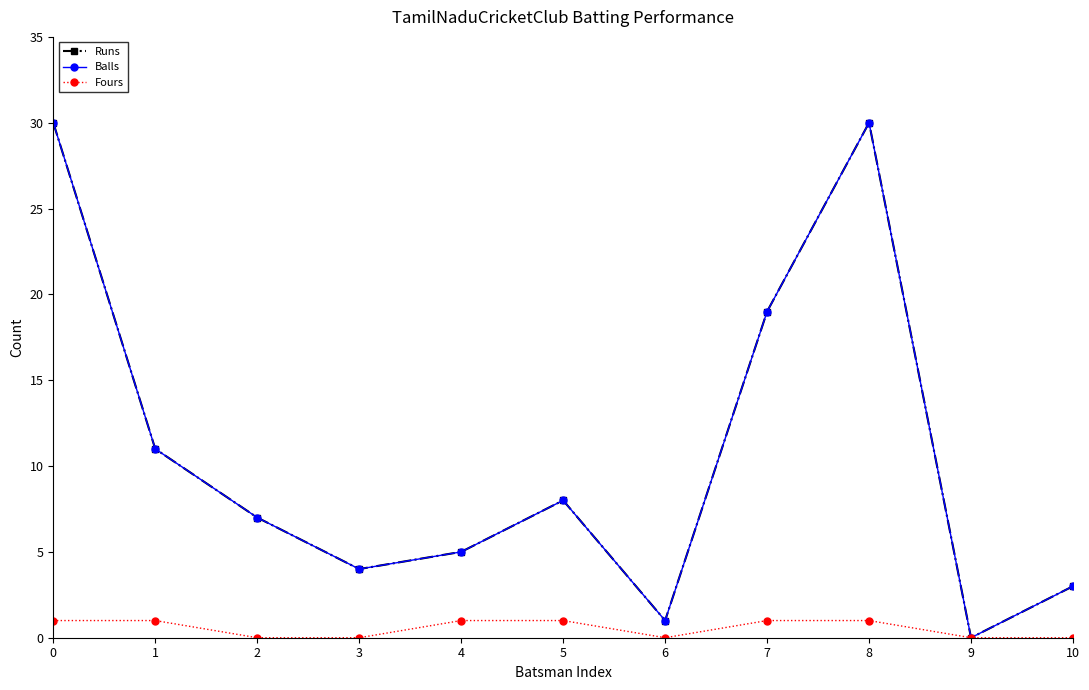

True or false: Balls has a value of 2 at 5.

False